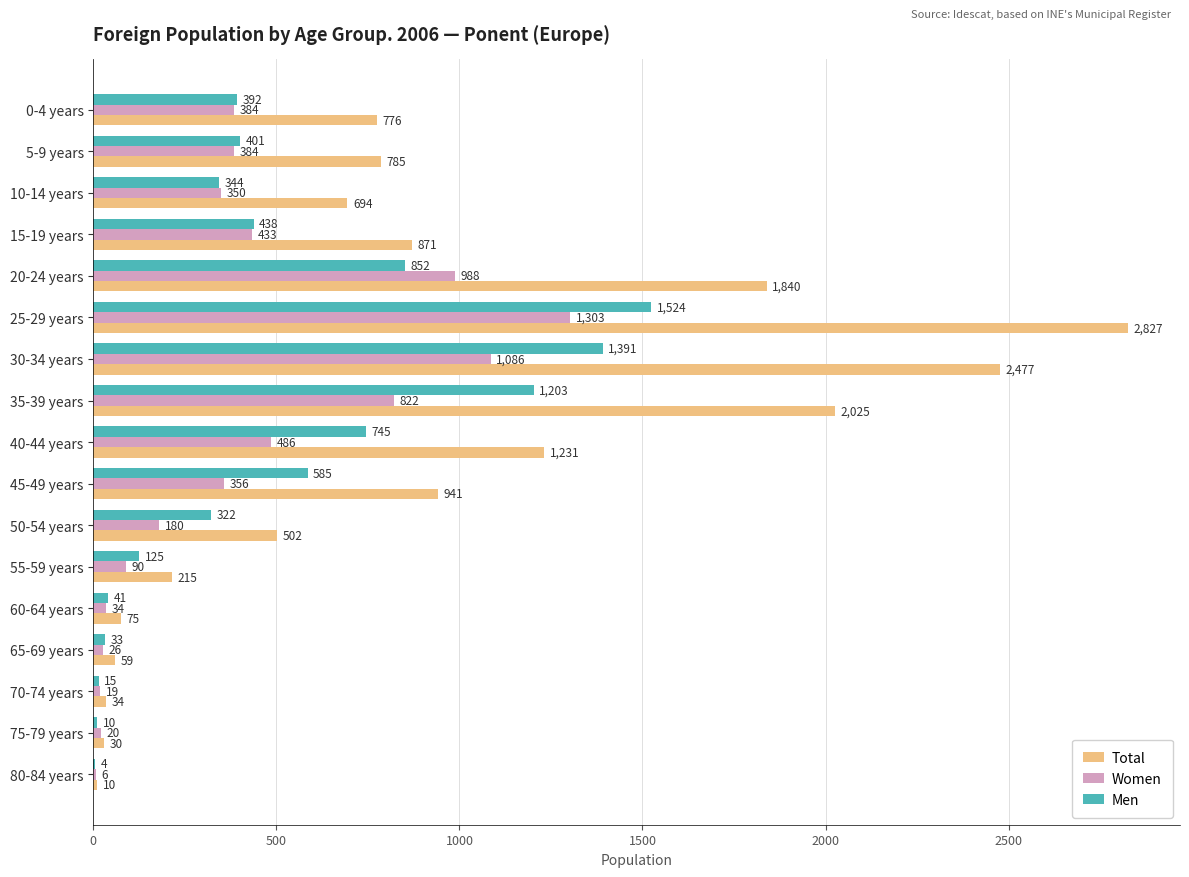

The value of Men at 55-59 years is 125. True or false?

True